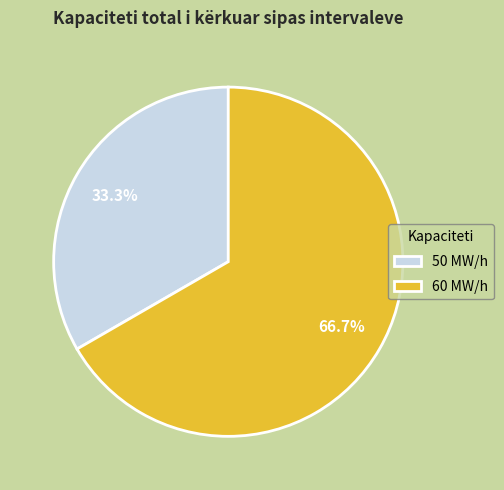

Which slice is the smallest?

50 MW/h